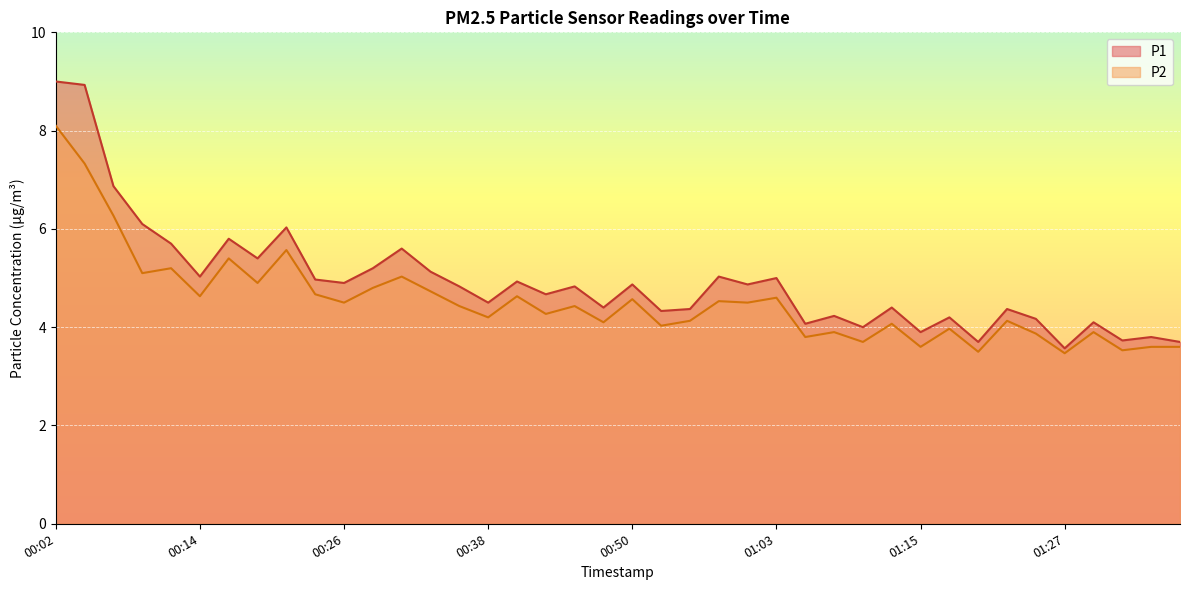

Where does the P2 series first go above 4?

00:02